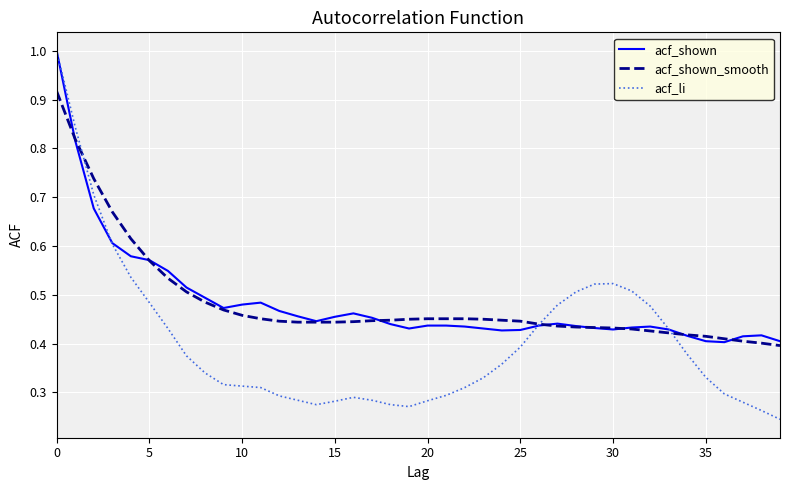

Which series has the largest range (max minus min)?

acf_li